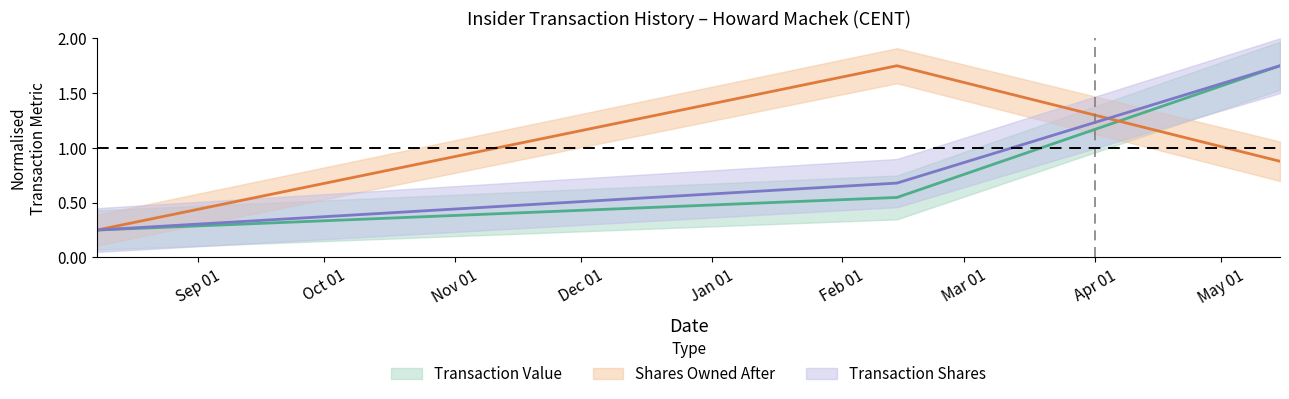

Count the number of categories in the chart.

3